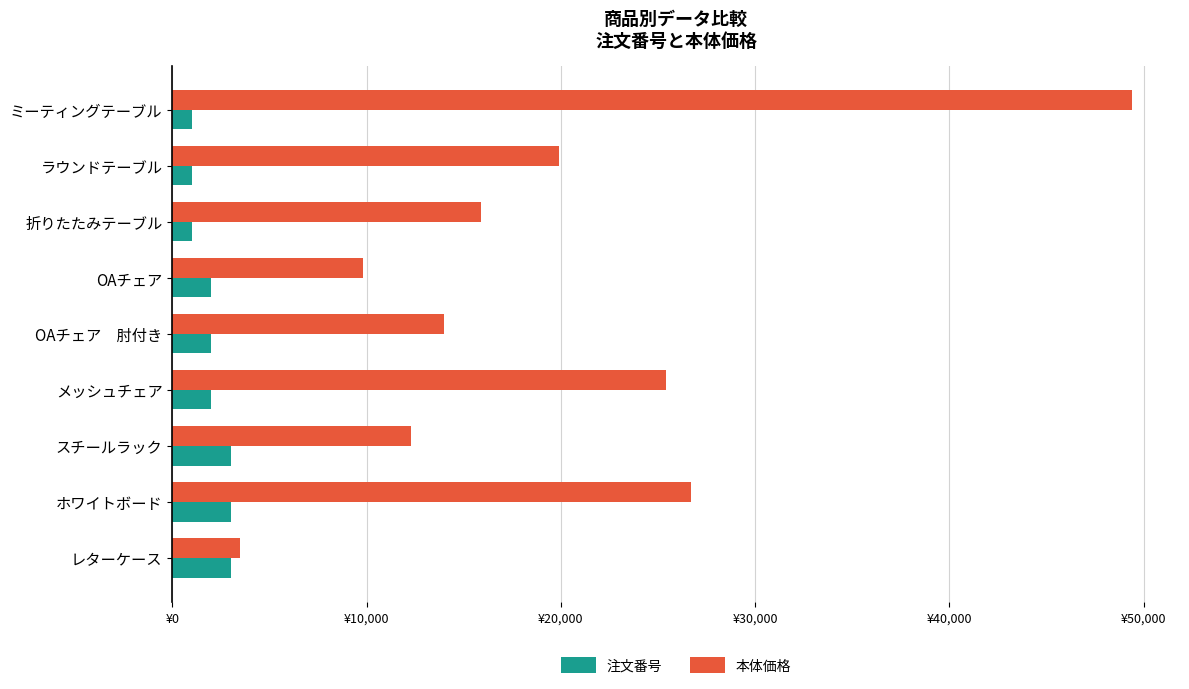

What is the maximum value shown in the chart?

49400